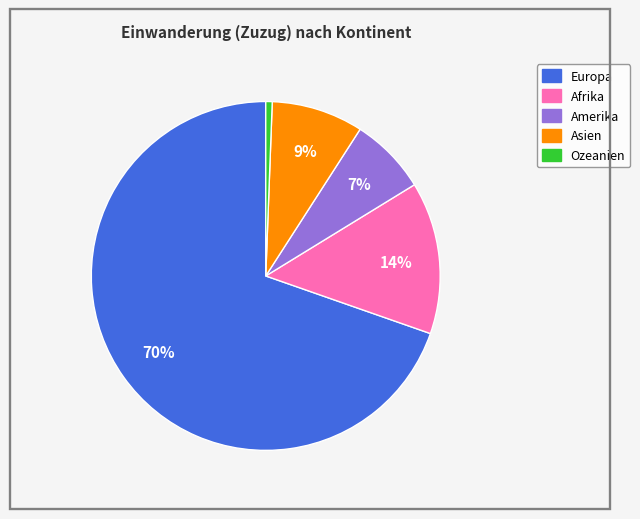

Count the number of slices in the pie.

5